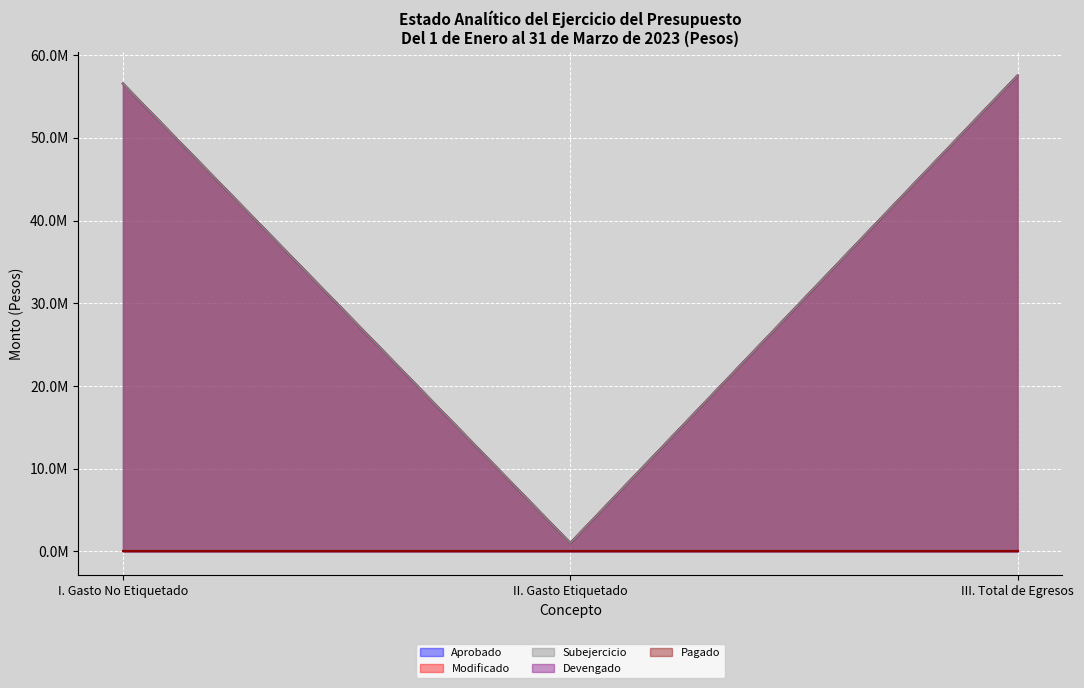

What is the difference between the Modificado values at II. Gasto Etiquetado and I. Gasto No Etiquetado?

55548977.9